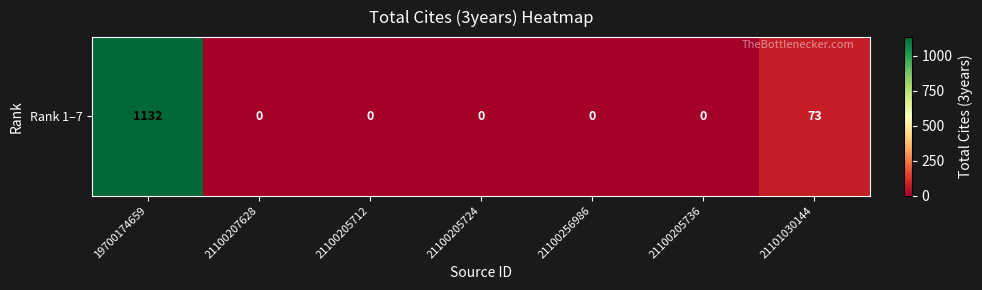

What is the sum of the values at 21100205724 and 19700174659?

1132